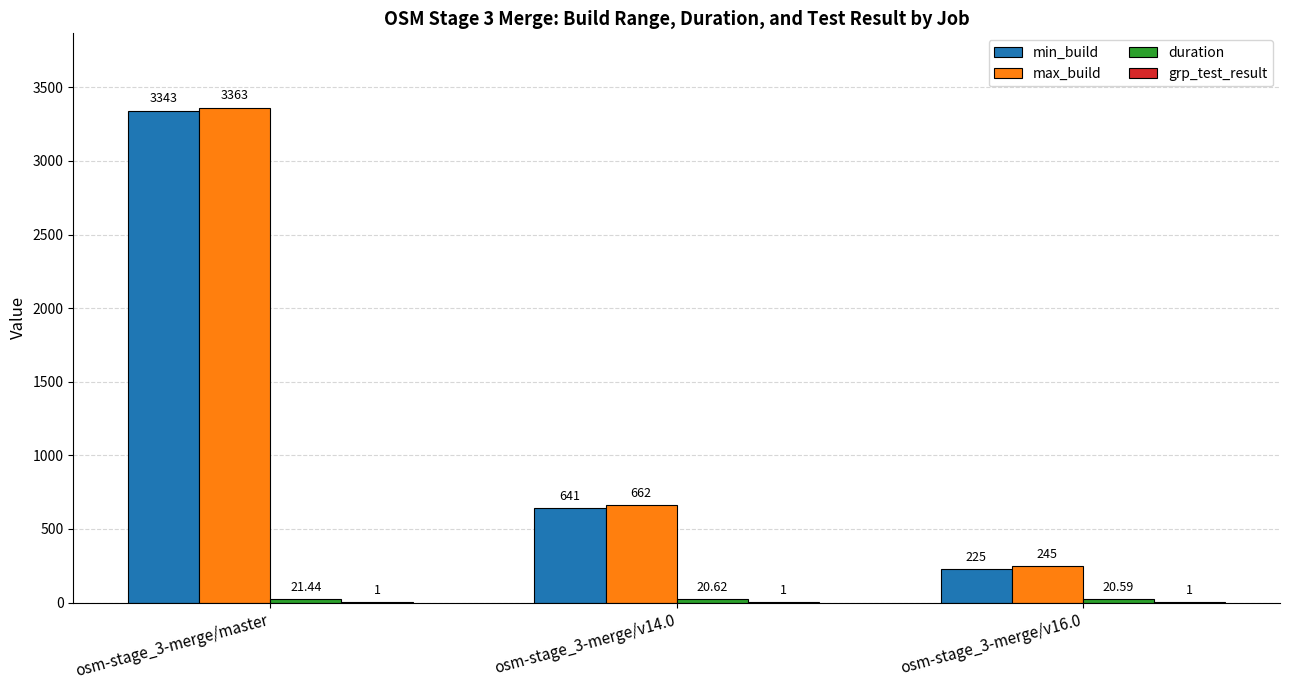

What is the sum of all max_build values?

4270.0